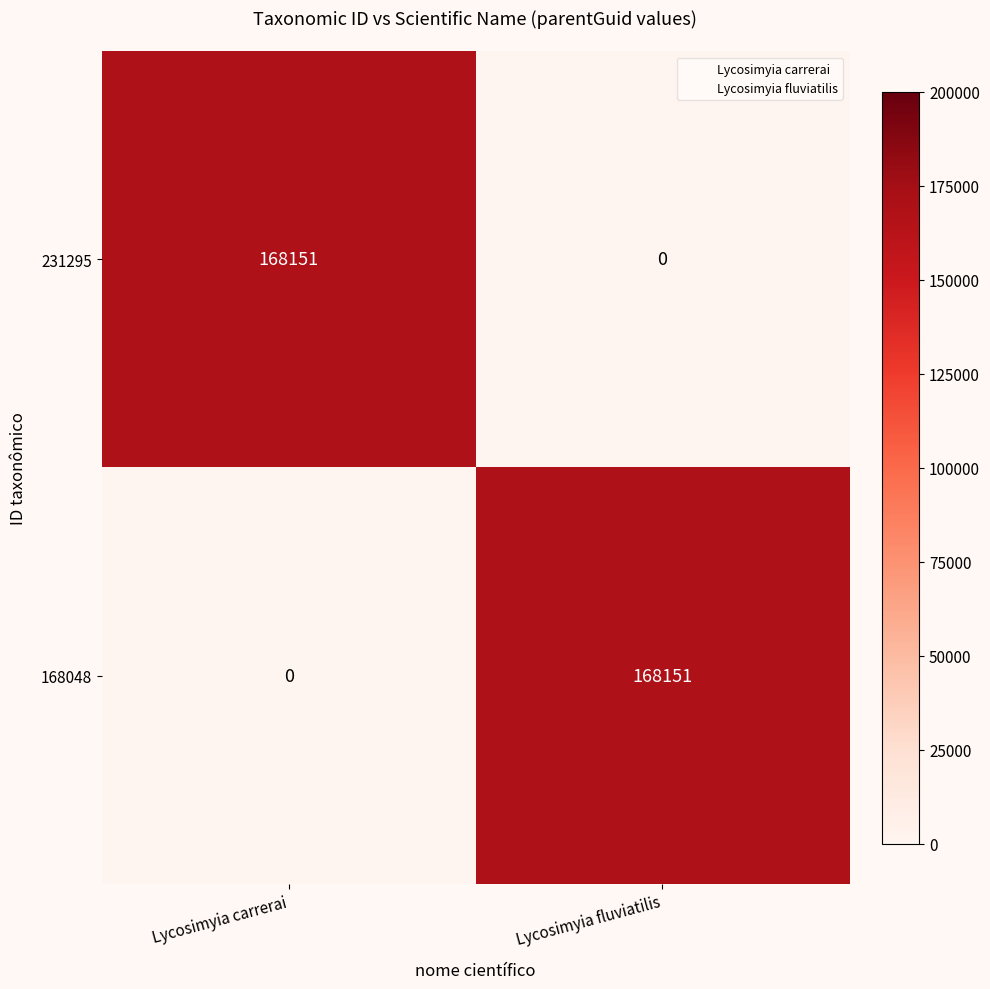

Rank the series at Lycosimyia fluviatilis from highest to lowest value.

168048, 231295